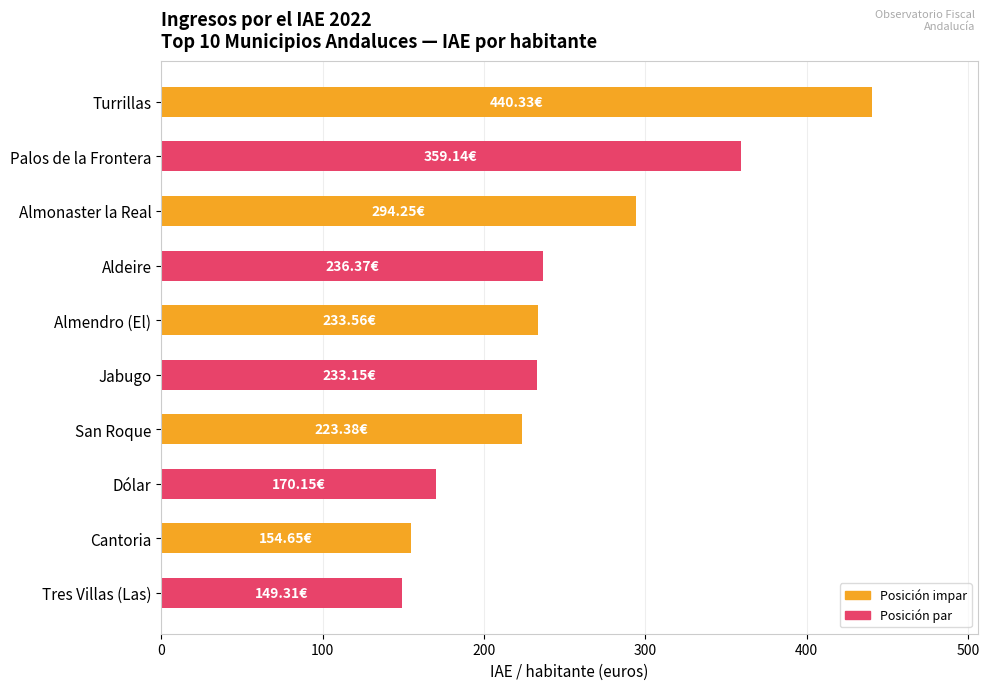

Between Palos de la Frontera and Turrillas, which is larger?

Turrillas